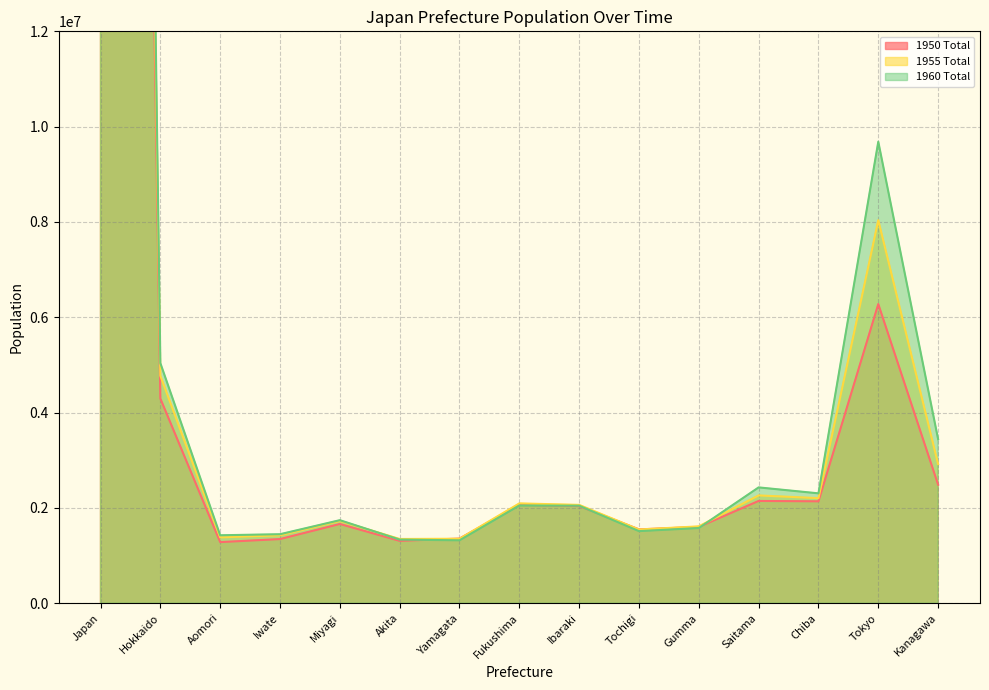

Which has a higher value, Tokyo or Gumma?

Tokyo